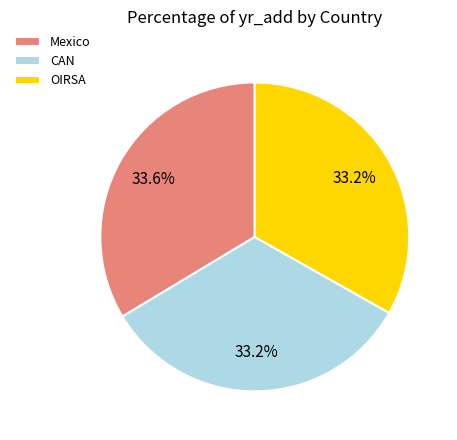

Is CAN the majority of the pie?

No